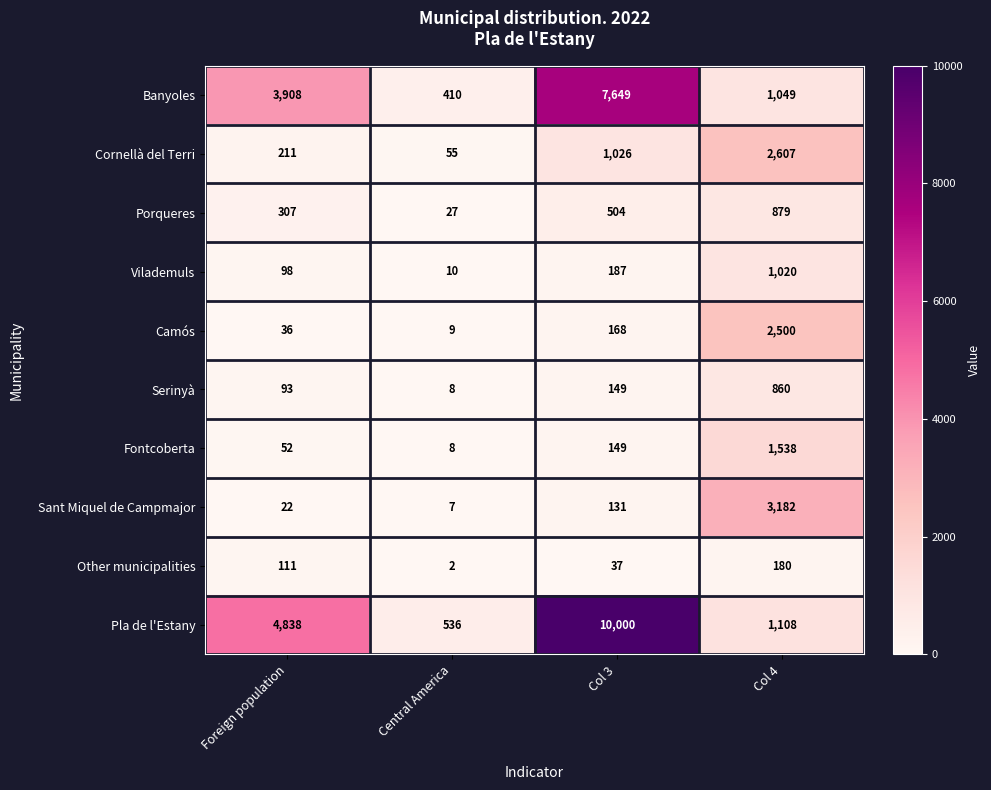

Which category has the highest value across all series?

Col 3